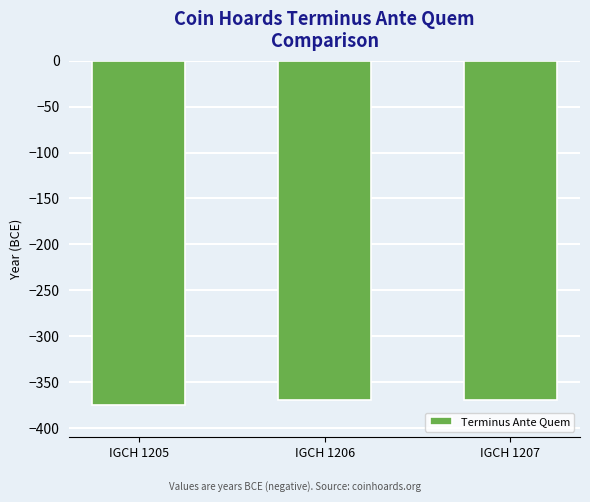

What is the value of the 2nd bar from the left?

-370